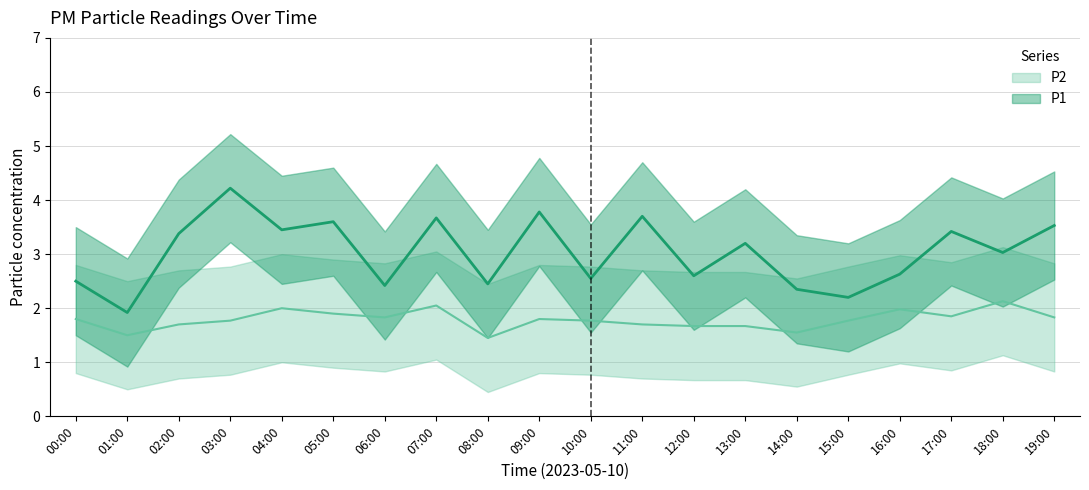

Which category has the lowest value in the P1 series?

01:00